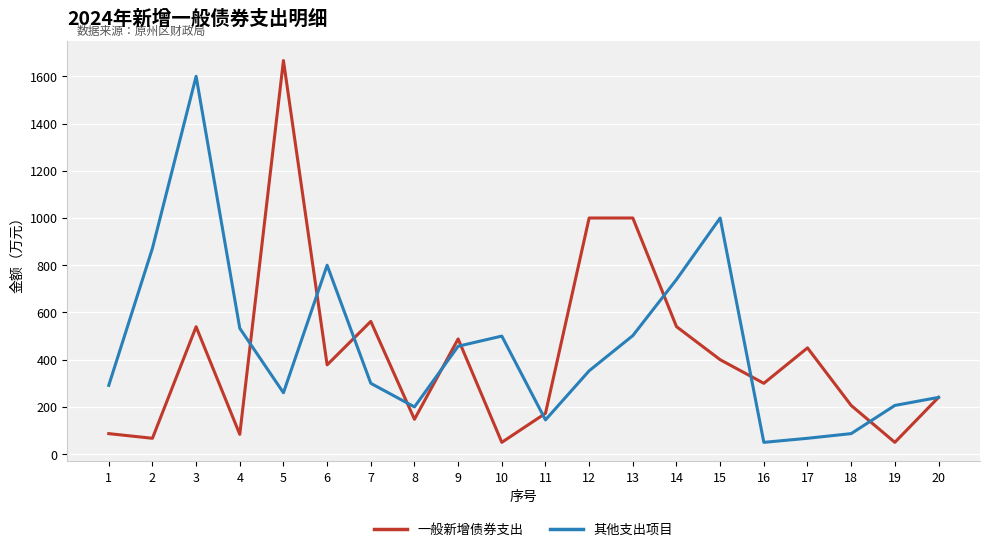

Rank the series at 18 from highest to lowest value.

一般新增债券支出, 其他支出项目